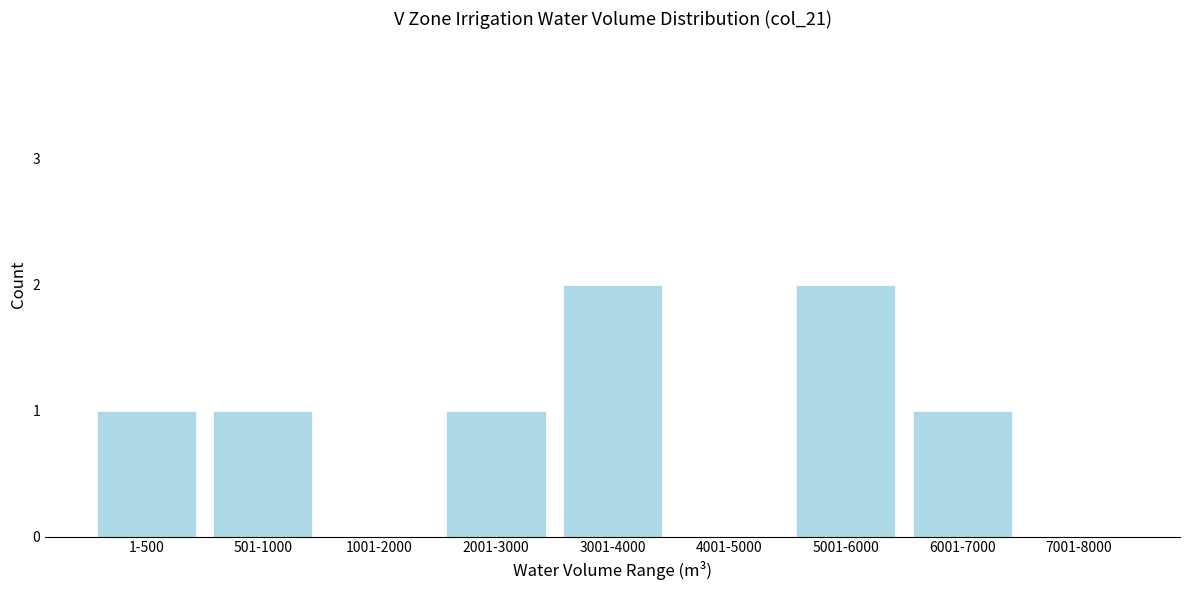

Reading right to left, transcribe all the data shown in this chart.

7001-8000=0	6001-7000=1	5001-6000=2	4001-5000=0	3001-4000=2	2001-3000=1	1001-2000=0	501-1000=1	1-500=1